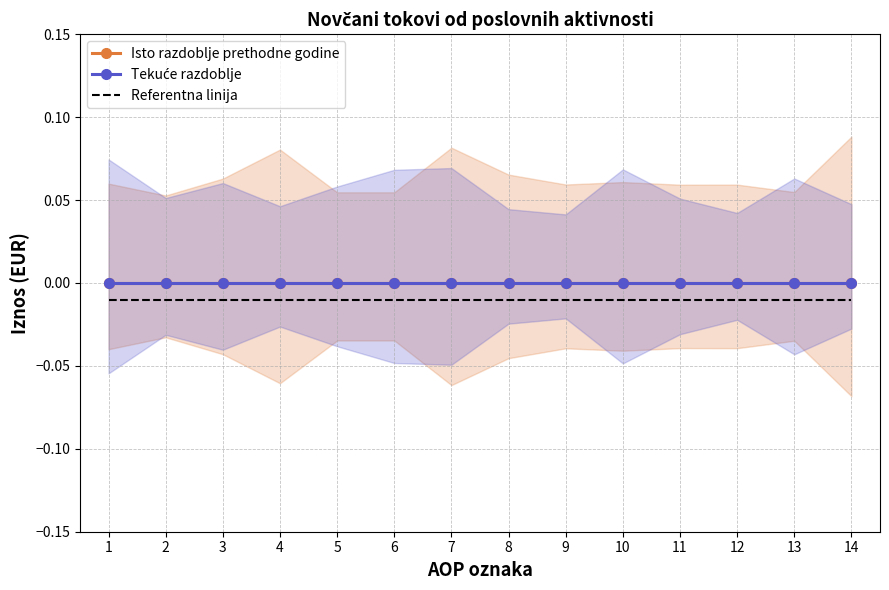

The Referentna linija series shows -0.0 at 9. True or false?

False